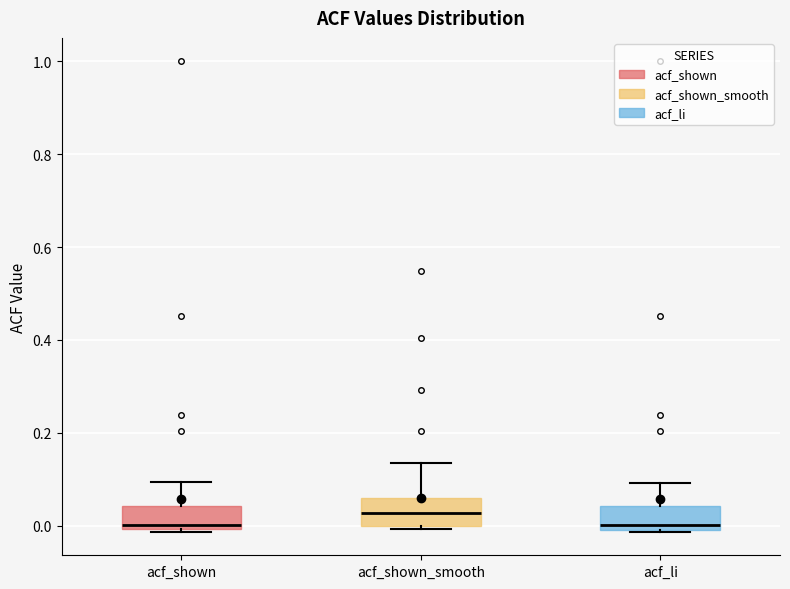

Reading left to right, transcribe this box plot: for each box, give where its median line is, the range the box spans, and where its two whiskers end, as read against the y-axis. The values are not printed on the chart, so give them approximately, as read against the axis.

acf_shown: median 0.00 (just above the box's lower edge), box 0.00 to 0.04, whiskers -0.02 to 0.10
acf_shown_smooth: median 0.02, box 0.00 to 0.06, whiskers 0.00 to 0.14
acf_li: median 0.00 (just above the box's lower edge), box 0.00 to 0.04, whiskers -0.02 to 0.10